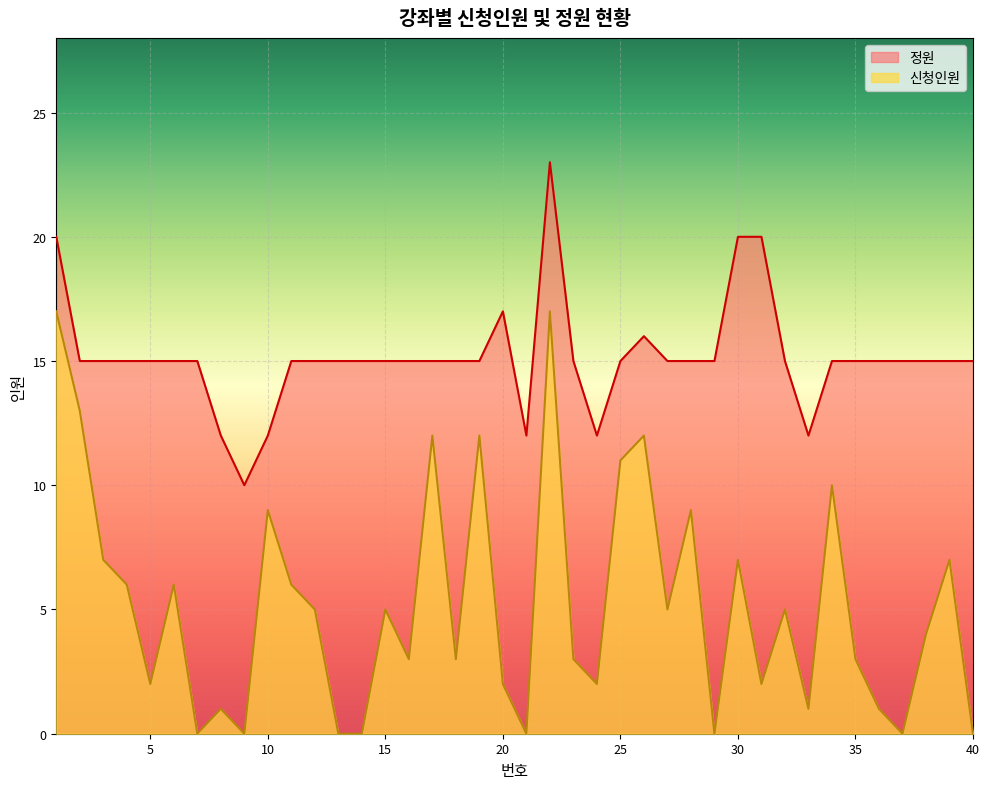

Between 3 and 39, which series saw the biggest shift?

신청인원